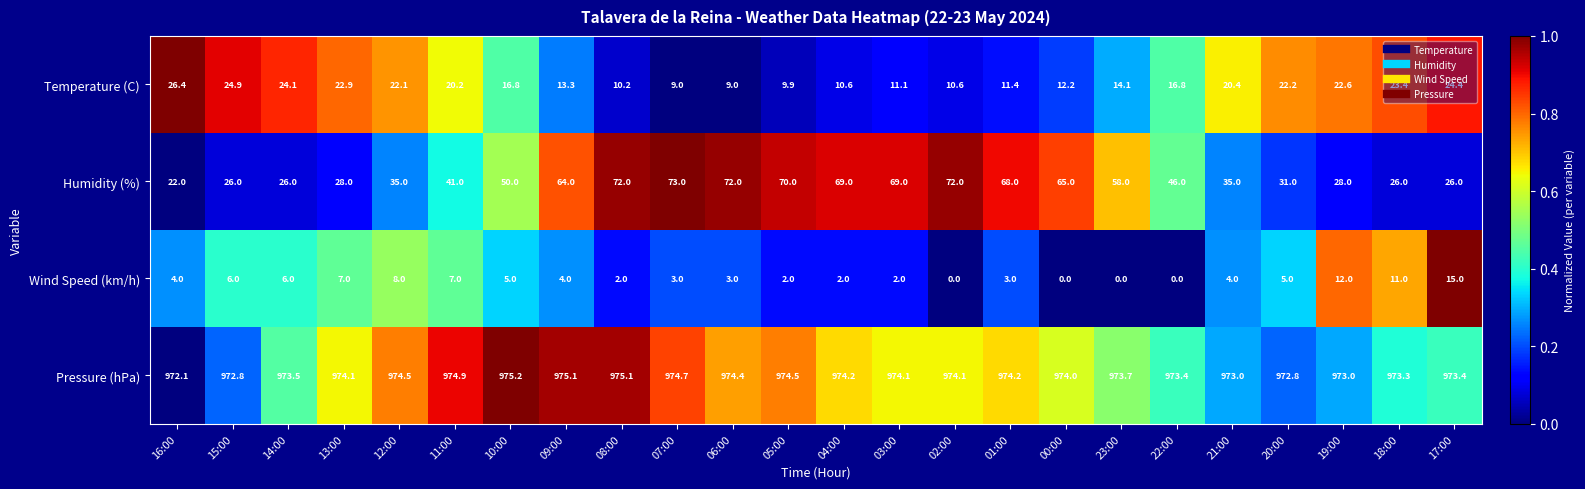

List the series in order of their peak value, highest first.

Pressure (hPa), Humidity (%), Temperature (C), Wind Speed (km/h)